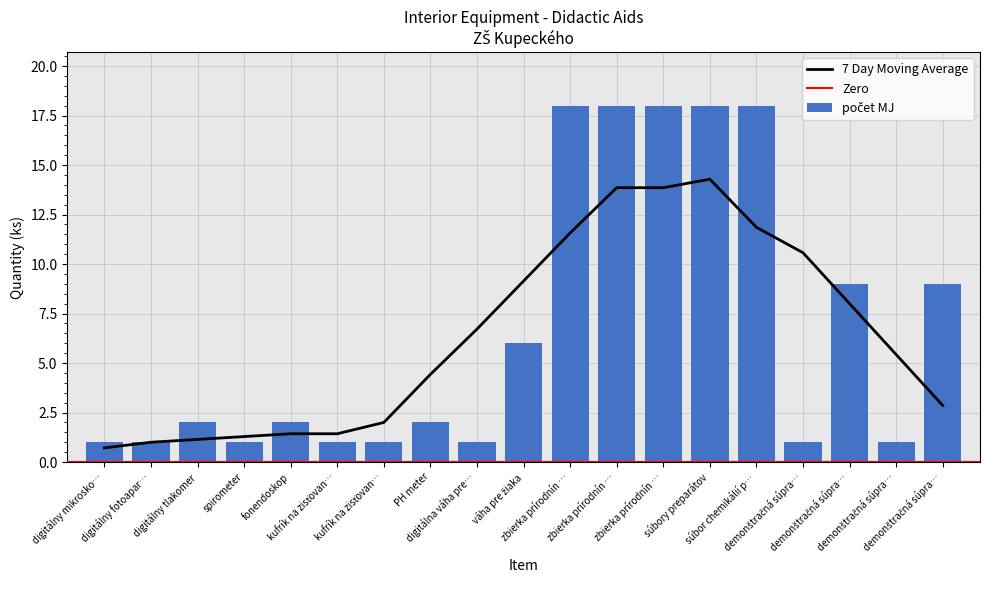

Count the number of values greater than 2.

8